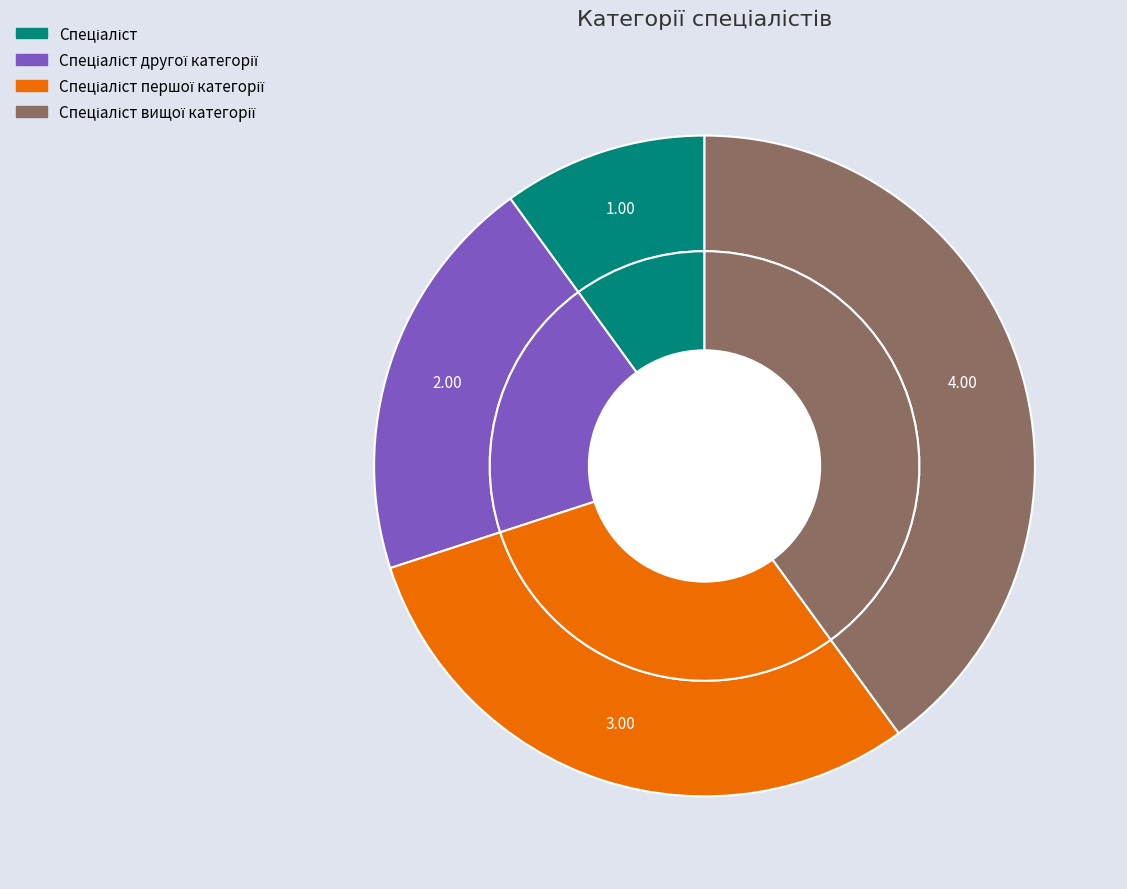

What is the smallest slice in the pie chart?

Спеціаліст